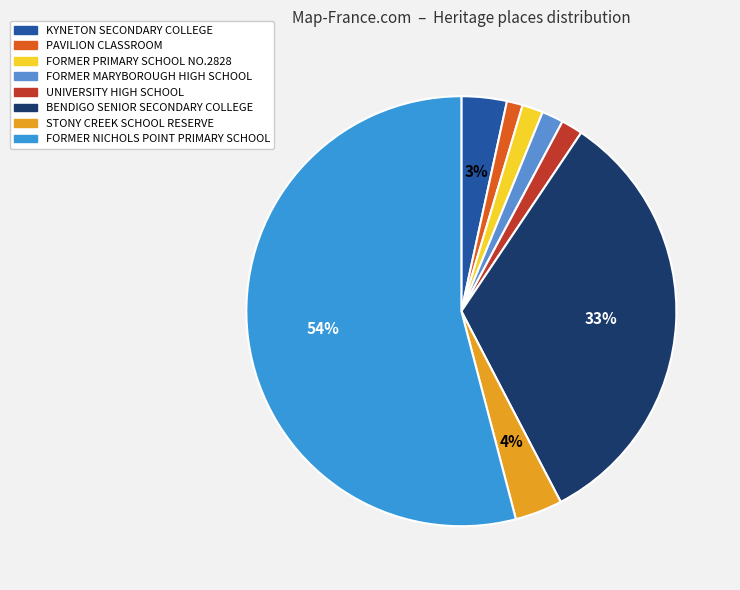

Which slice is the largest?

FORMER NICHOLS POINT PRIMARY SCHOOL